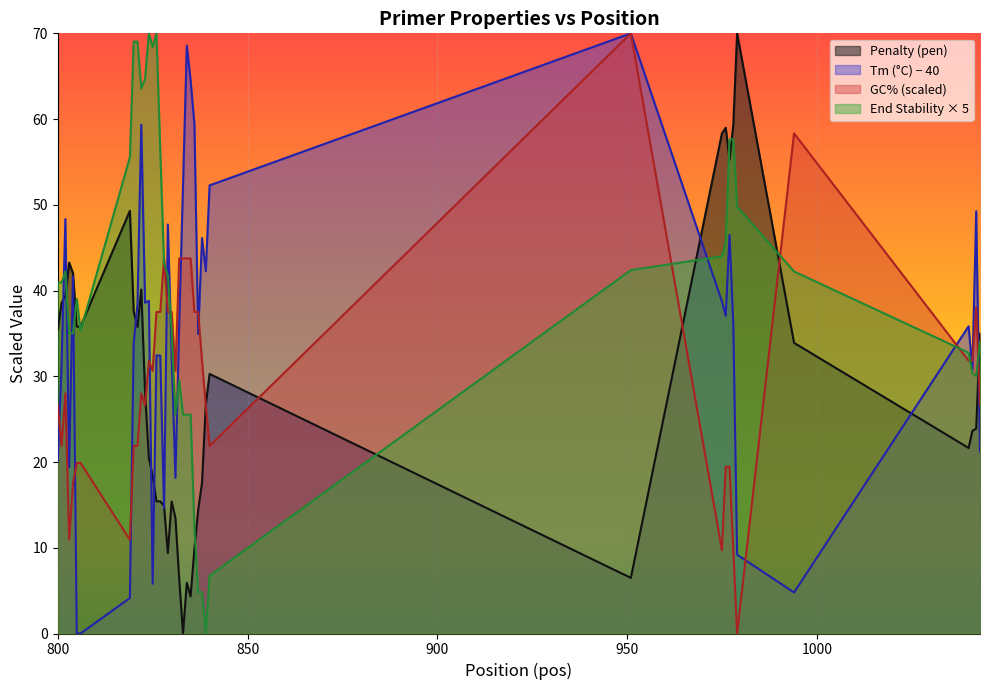

In PRIMER_LEFT_0_TM, how many points are lower than both neighbors (excluding endpoints)?

10